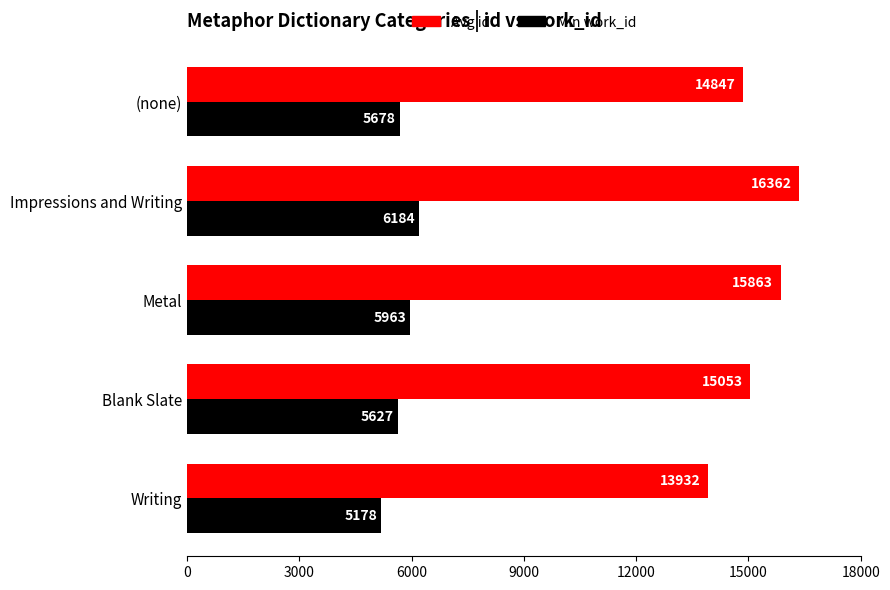

List the series in order of their peak value, highest first.

Avg id, Min work_id